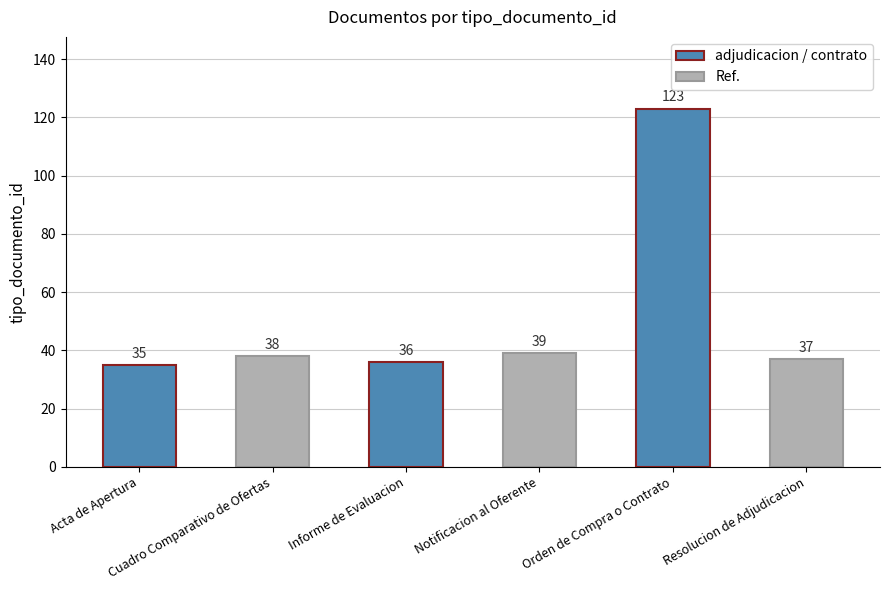

Reading left to right, extract all data points from this chart.

35	38	36	39	123	37